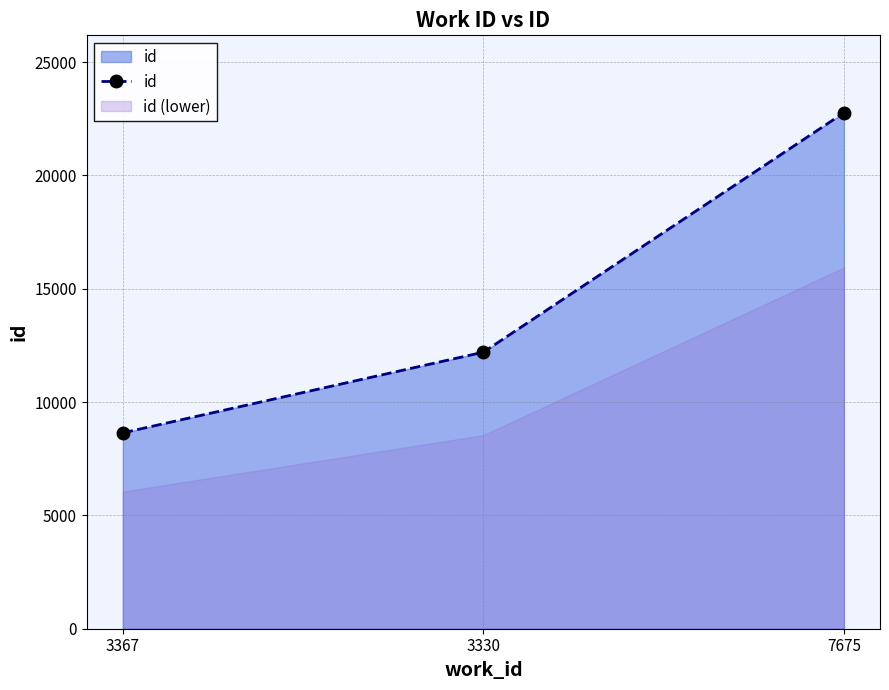

What is the difference between the values at 3330 and 7675?

10564